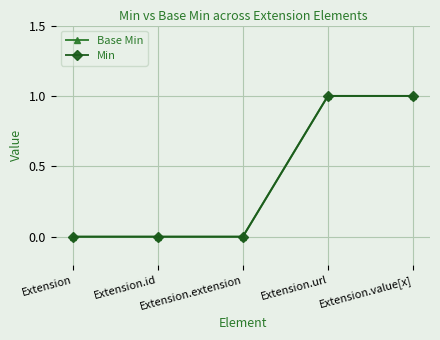

Is this an area chart (filled region under the line)?

No